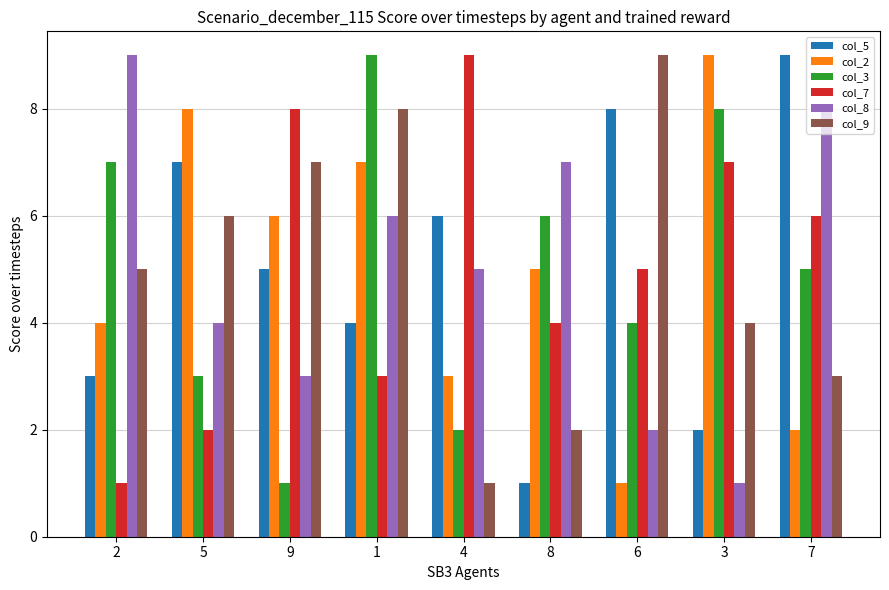

Reading left to right, list all the values displayed in this chart.

col_5: 3	7	5	4	6	1	8	2	9
col_2: 4	8	6	7	3	5	1	9	2
col_3: 7	3	1	9	2	6	4	8	5
col_7: 1	2	8	3	9	4	5	7	6
col_8: 9	4	3	6	5	7	2	1	8
col_9: 5	6	7	8	1	2	9	4	3